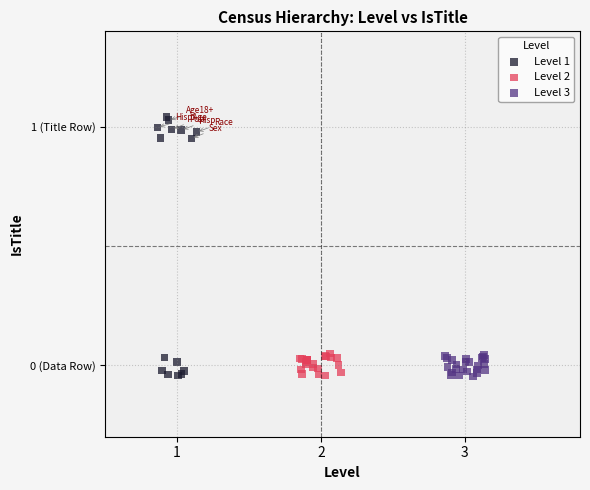

Which series has the widest spread of Y values?

Level 1